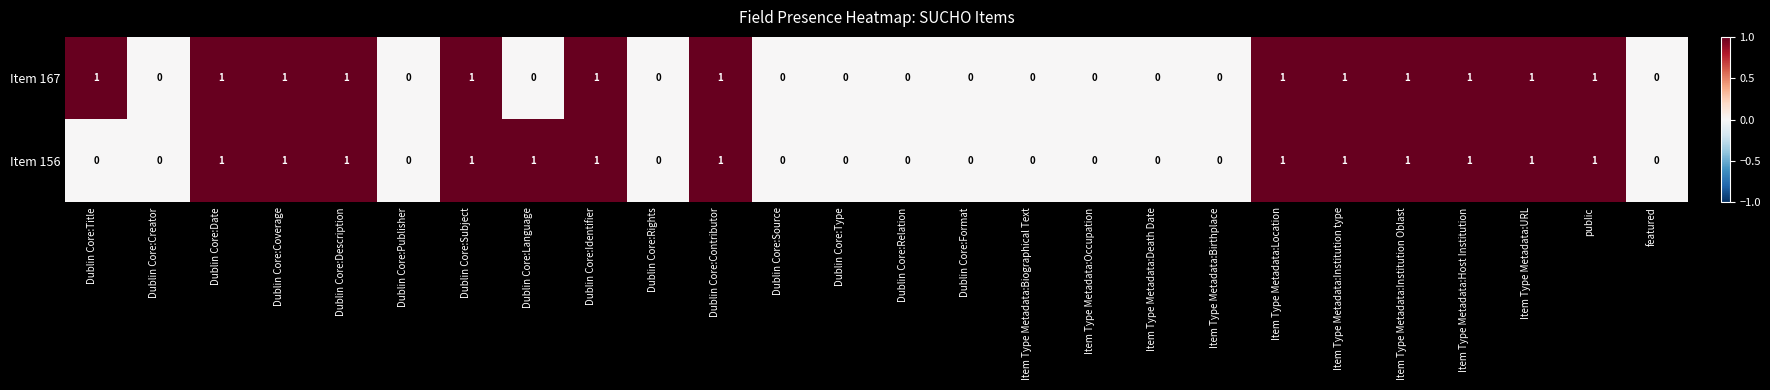

What is the sum of all Item 167 values?

13